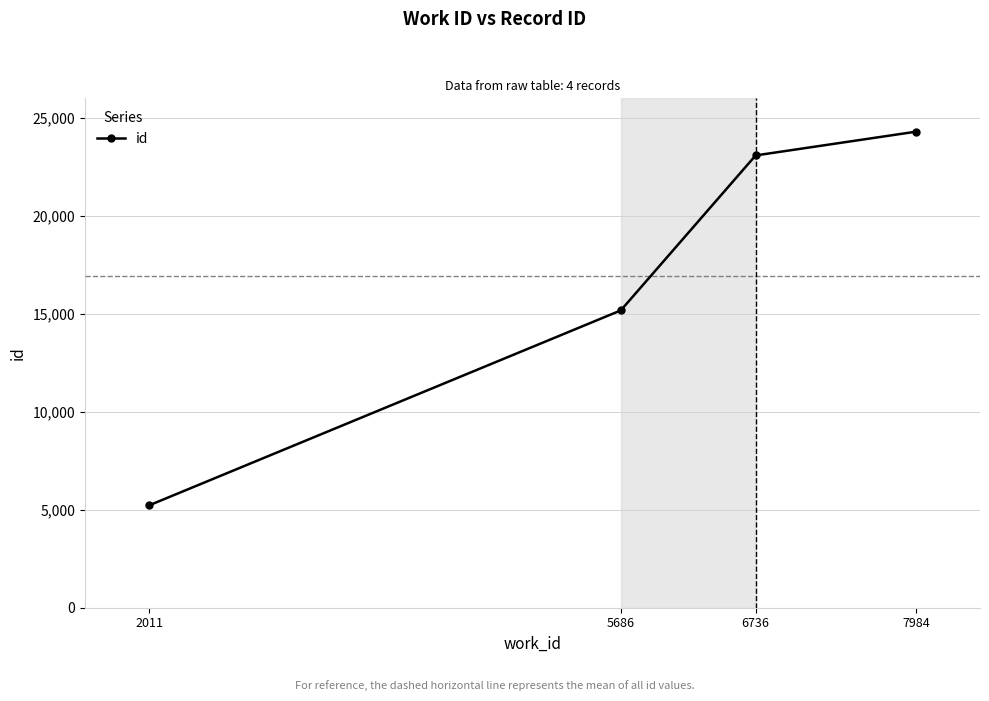

What is the maximum value shown in the chart?

24295